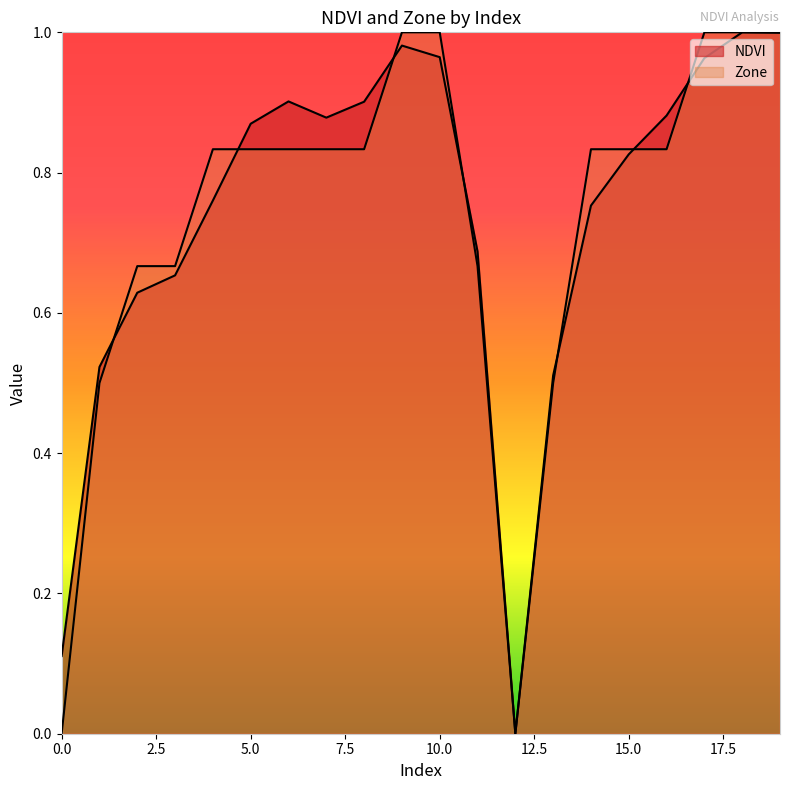

What are all the series names shown in the legend?

NDVI, Zone